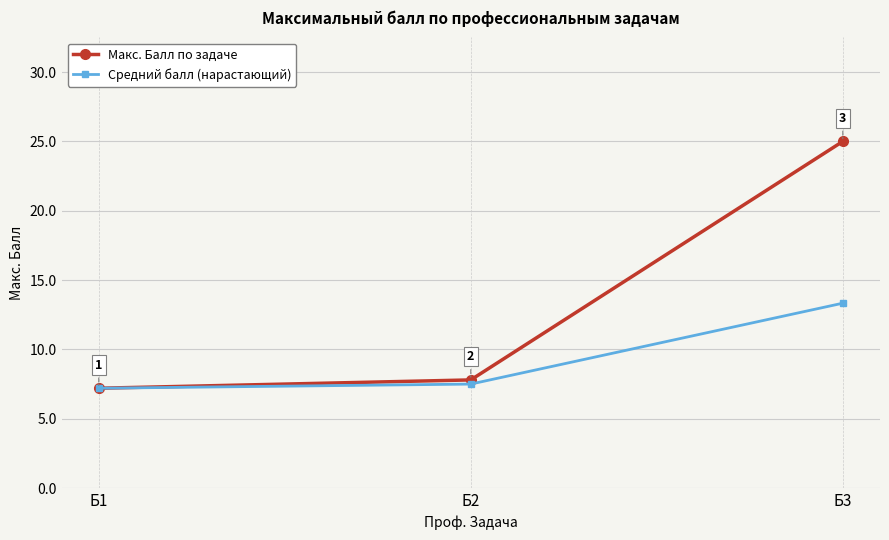

Is the value of Макс. Балл по задаче at Б2 greater than the value of Средний балл (нарастающий) at Б3?

No